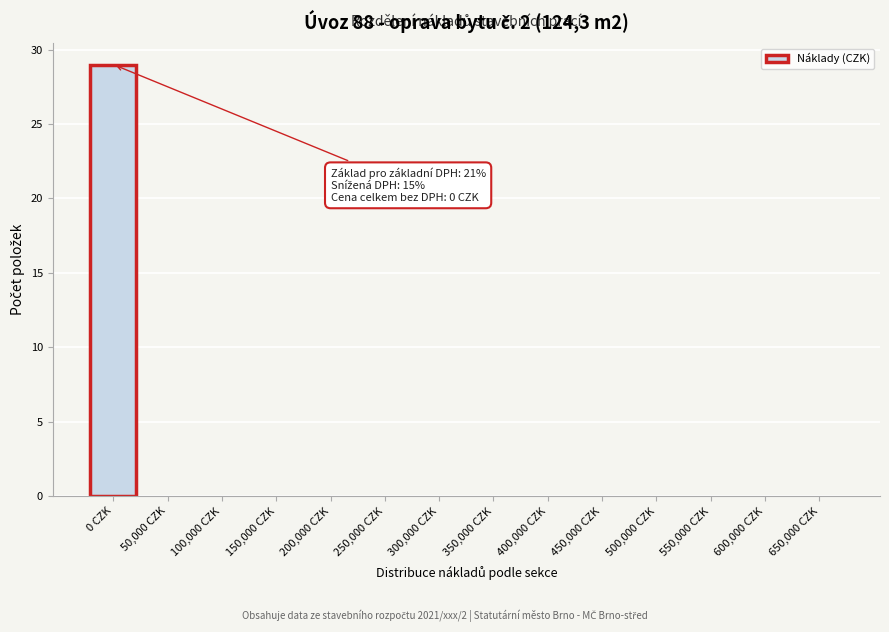

Reading left to right, list all the values displayed in this chart.

0 CZK=29	50,000 CZK=0	100,000 CZK=0	150,000 CZK=0	200,000 CZK=0	250,000 CZK=0	300,000 CZK=0	350,000 CZK=0	400,000 CZK=0	450,000 CZK=0	500,000 CZK=0	550,000 CZK=0	600,000 CZK=0	650,000 CZK=0